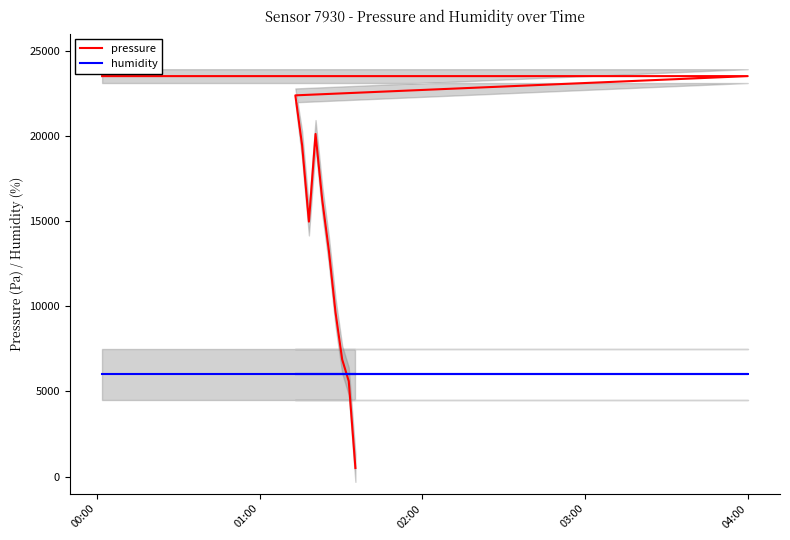

How many times do pressure and humidity cross each other?

1